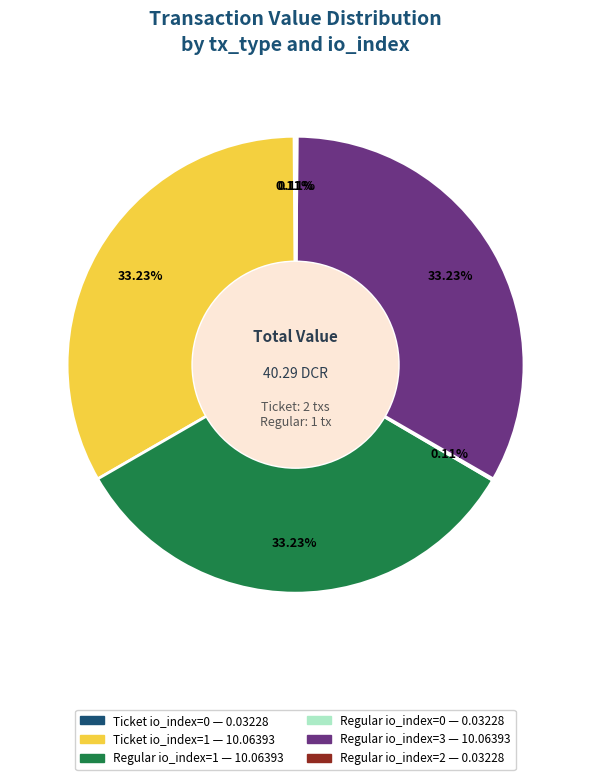

Is there a majority slice in this chart?

No